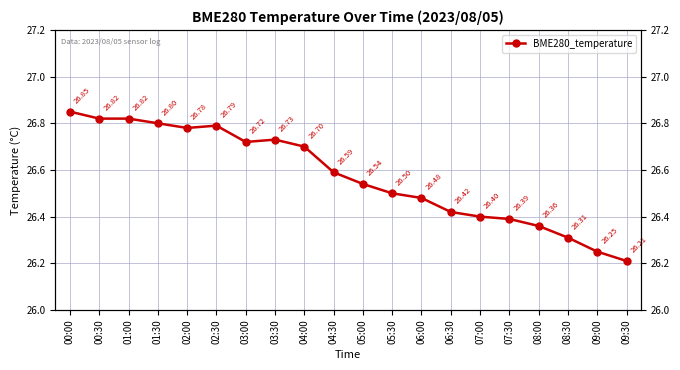

List the labels in order of value, largest first.

00:00, 00:30, 01:00, 01:30, 02:30, 02:00, 03:30, 03:00, 04:00, 04:30, 05:00, 05:30, 06:00, 06:30, 07:00, 07:30, 08:00, 08:30, 09:00, 09:30